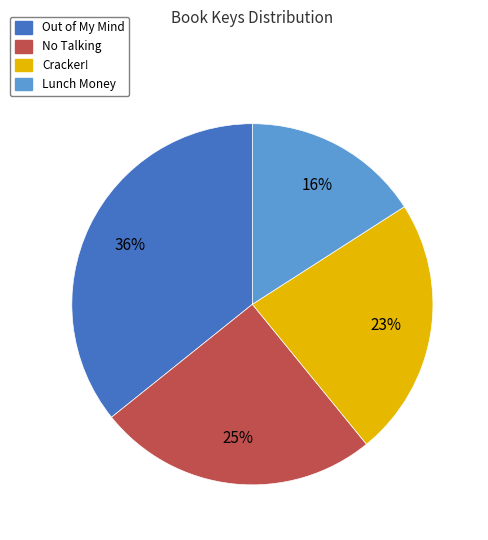

Do Out of My Mind and No Talking together represent more than half of the pie?

Yes